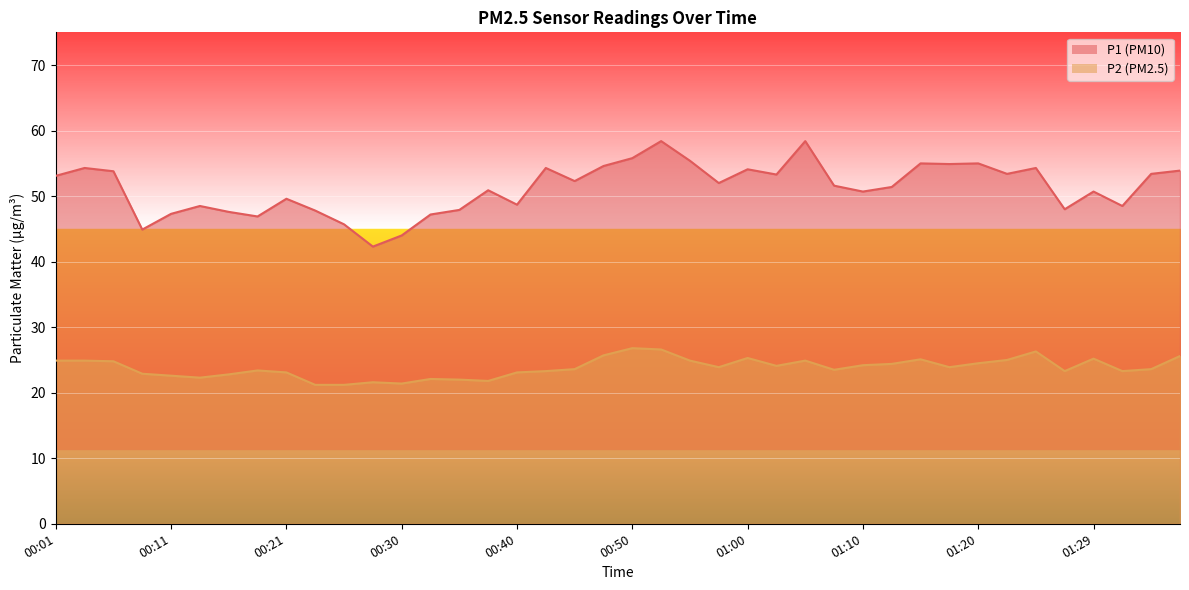

How many categories are shown in the chart?

40